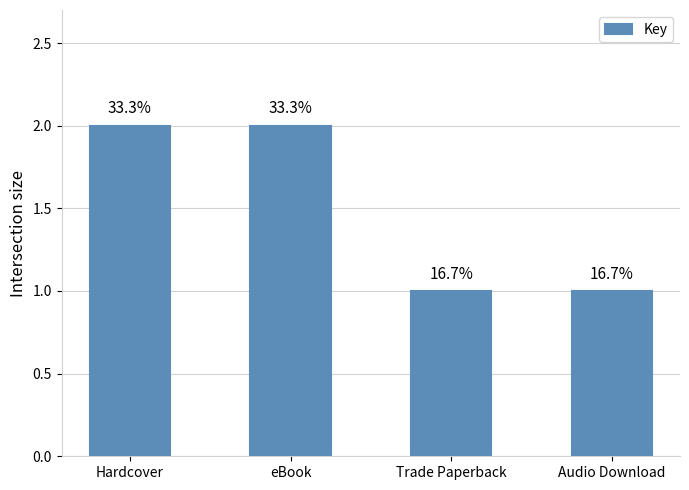

Which category has the lowest value across all series?

Trade Paperback